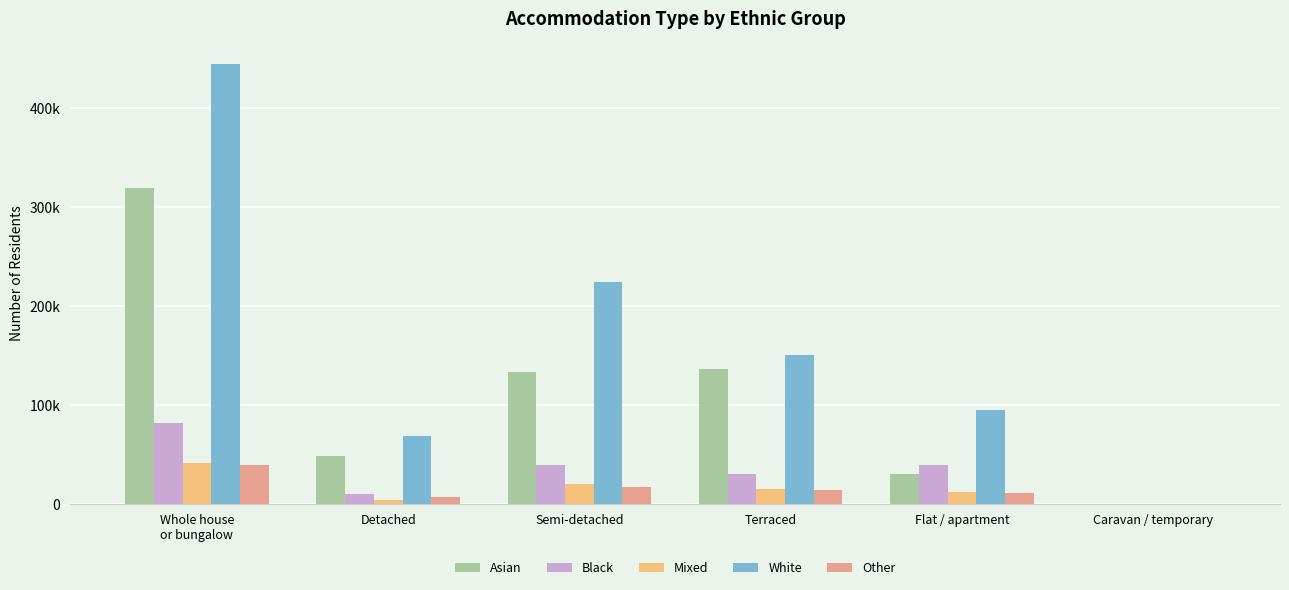

What is the highest value of the Asian series?

319129